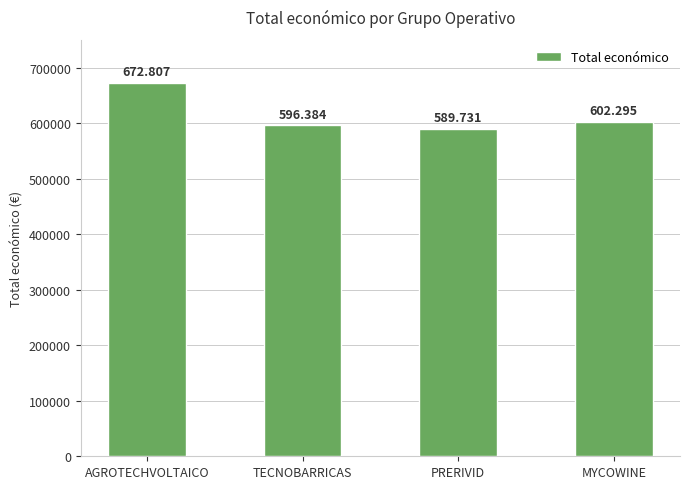

Are the bars horizontal?

No